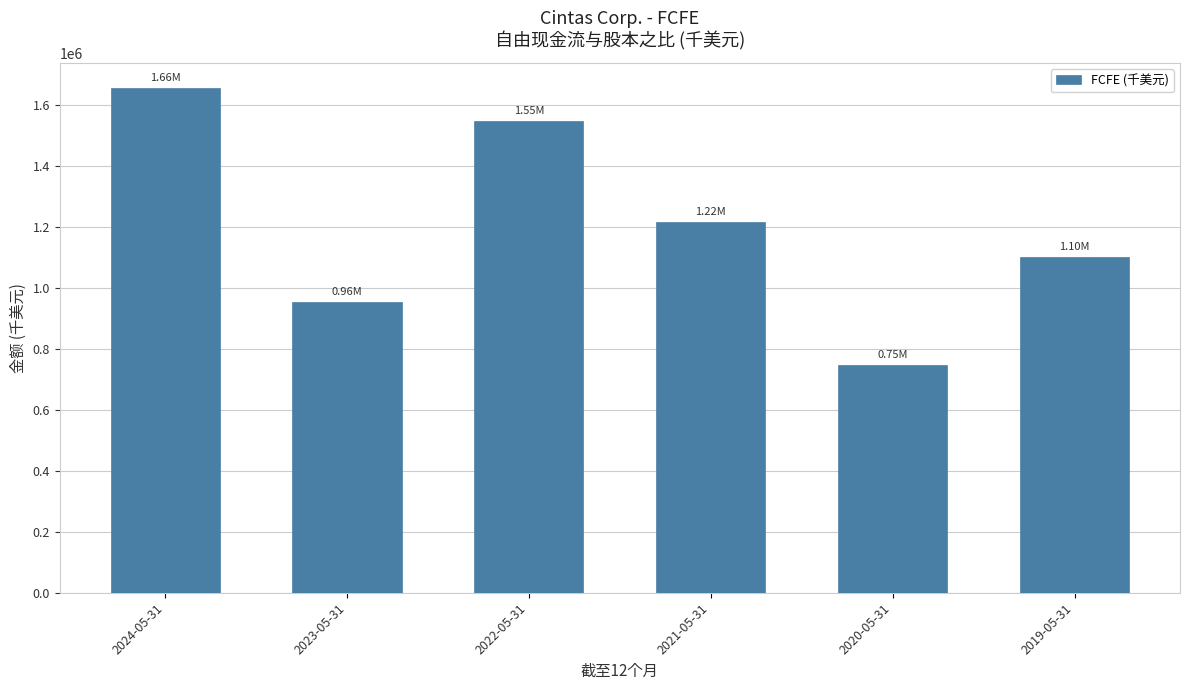

What is the ratio of the value at 2020-05-31 to the value at 2019-05-31?

0.7